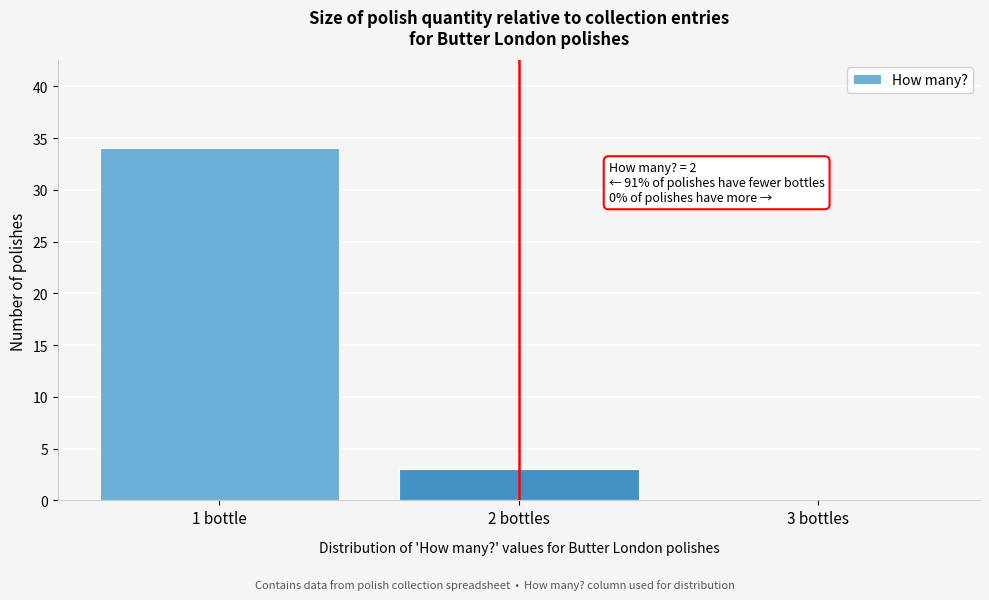

Reading left to right, transcribe all the data shown in this chart.

1 bottle=34	2 bottles=3	3 bottles=0